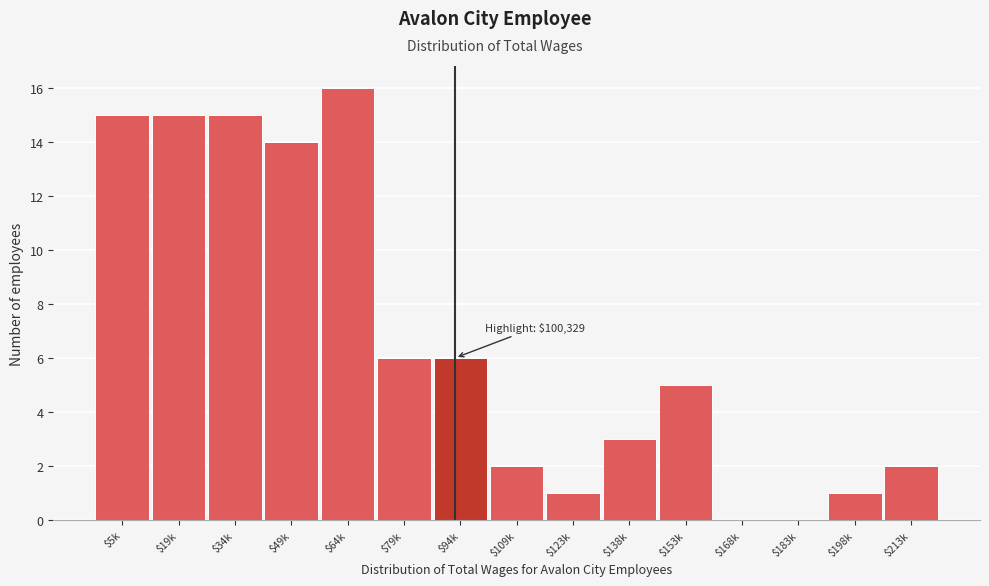

Read the value at $19k.

15